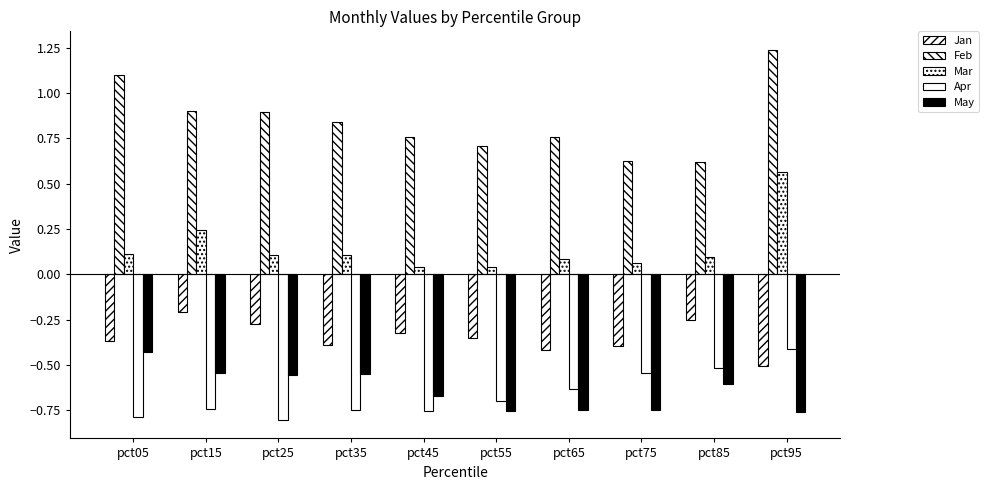

Reading left to right, extract all data points from this chart.

Jan: pct05=-0.4	pct15=-0.2	pct25=-0.3	pct35=-0.4	pct45=-0.3	pct55=-0.4	pct65=-0.4	pct75=-0.4	pct85=-0.3	pct95=-0.5
Feb: pct05=1.1	pct15=0.9	pct25=0.9	pct35=0.8	pct45=0.8	pct55=0.7	pct65=0.8	pct75=0.6	pct85=0.6	pct95=1.2
Mar: pct05=0.1	pct15=0.2	pct25=0.1	pct35=0.1	pct45=0.0	pct55=0.0	pct65=0.1	pct75=0.1	pct85=0.1	pct95=0.6
Apr: pct05=-0.8	pct15=-0.7	pct25=-0.8	pct35=-0.7	pct45=-0.8	pct55=-0.7	pct65=-0.6	pct75=-0.5	pct85=-0.5	pct95=-0.4
May: pct05=-0.4	pct15=-0.5	pct25=-0.6	pct35=-0.5	pct45=-0.7	pct55=-0.8	pct65=-0.7	pct75=-0.7	pct85=-0.6	pct95=-0.8